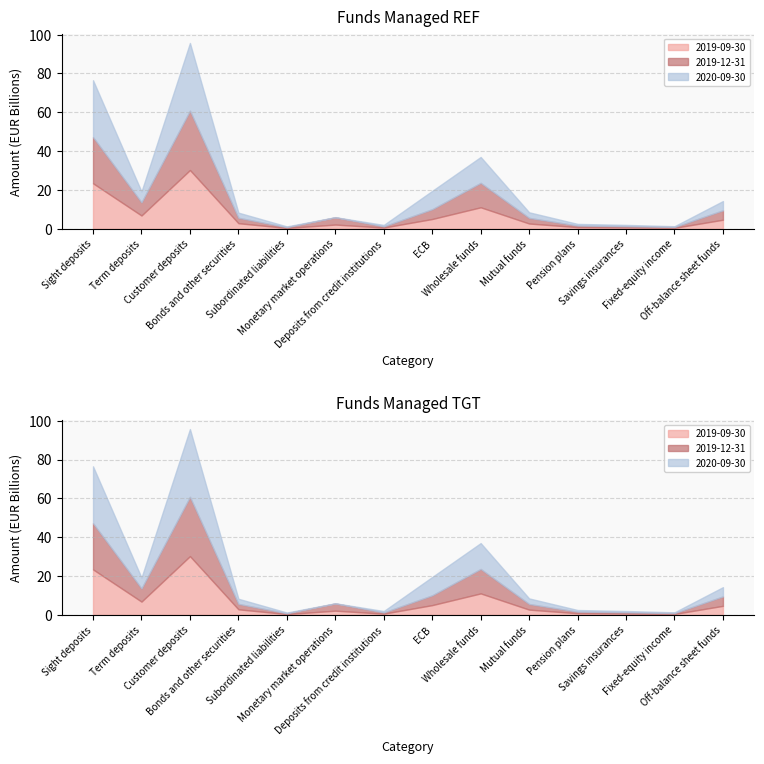

Where is the first local maximum for 2020-09-30?

Customer deposits